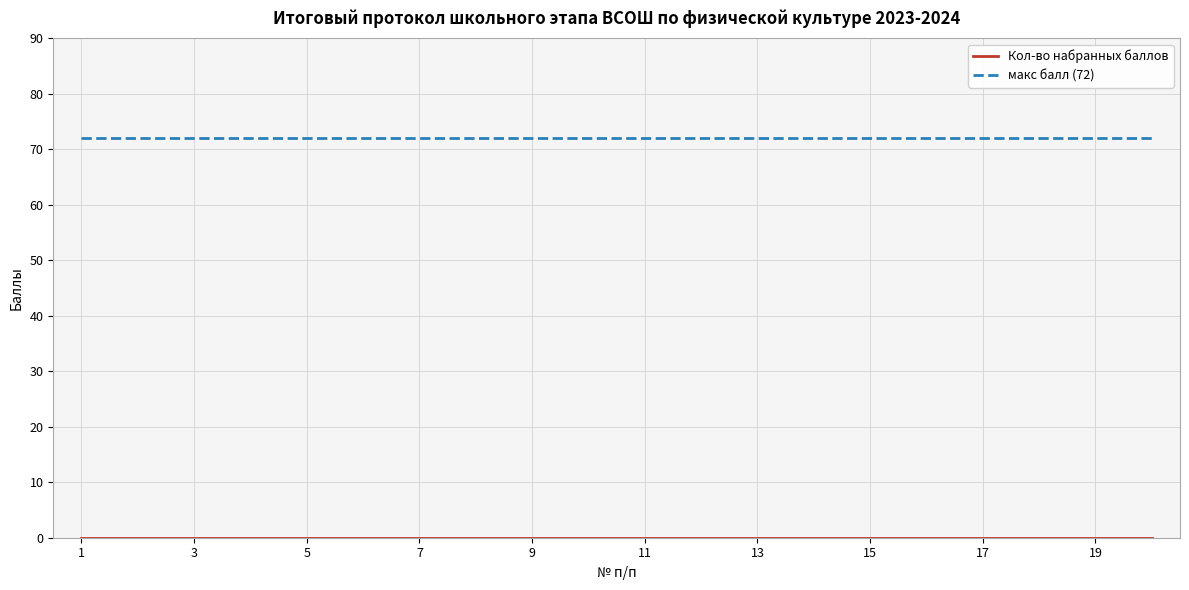

Which series has the largest total across all categories?

макс балл (72)